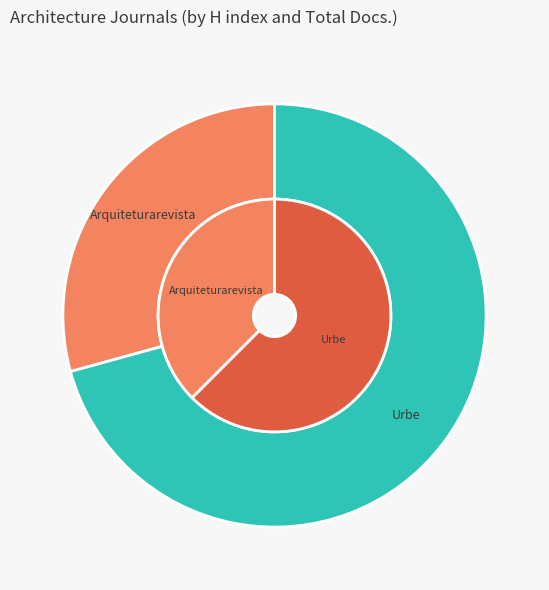

To the nearest percent, what is the difference between the Urbe and Arquiteturarevista slice percentages?

41%